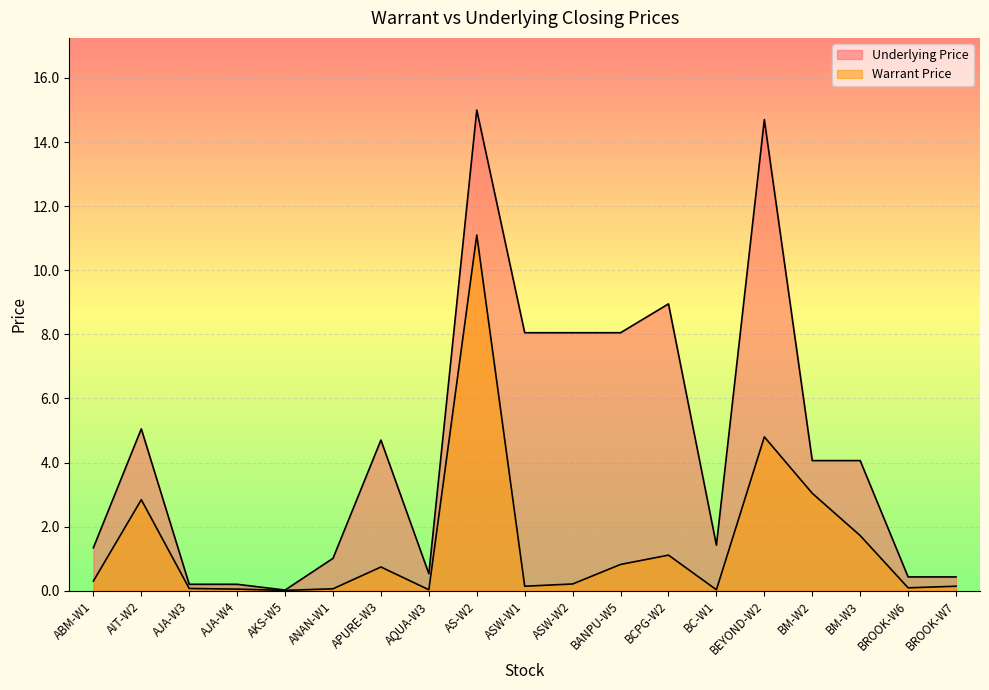

Rank the series by their average value, from lowest to highest.

Warrant Price, Underlying Price